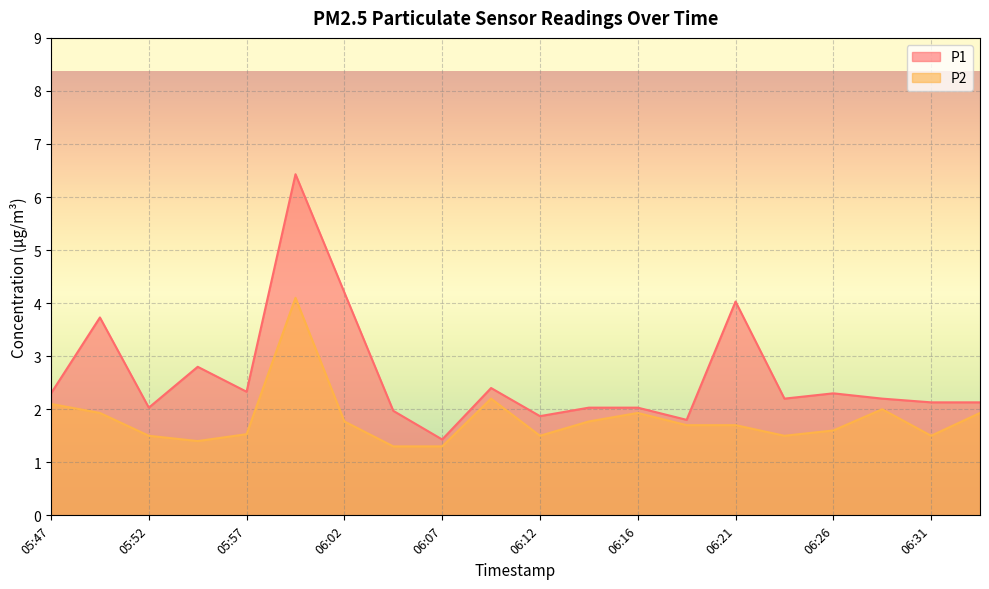

Which label corresponds to the smallest value in the chart?

06:04